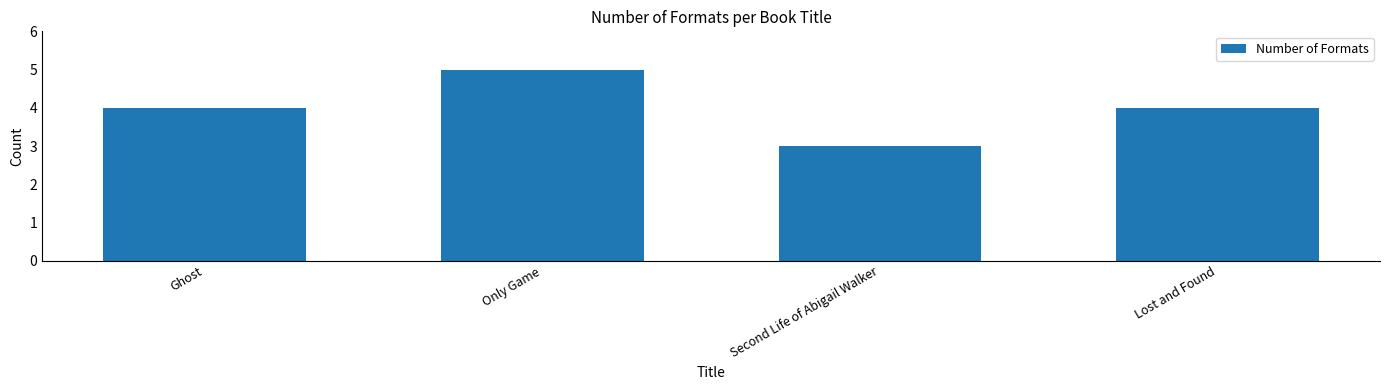

How many distinct data groups are displayed?

1